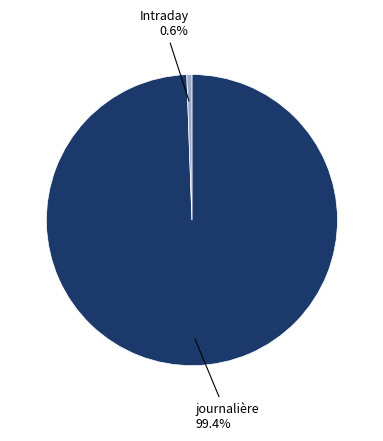

How many slices are in this pie chart?

2